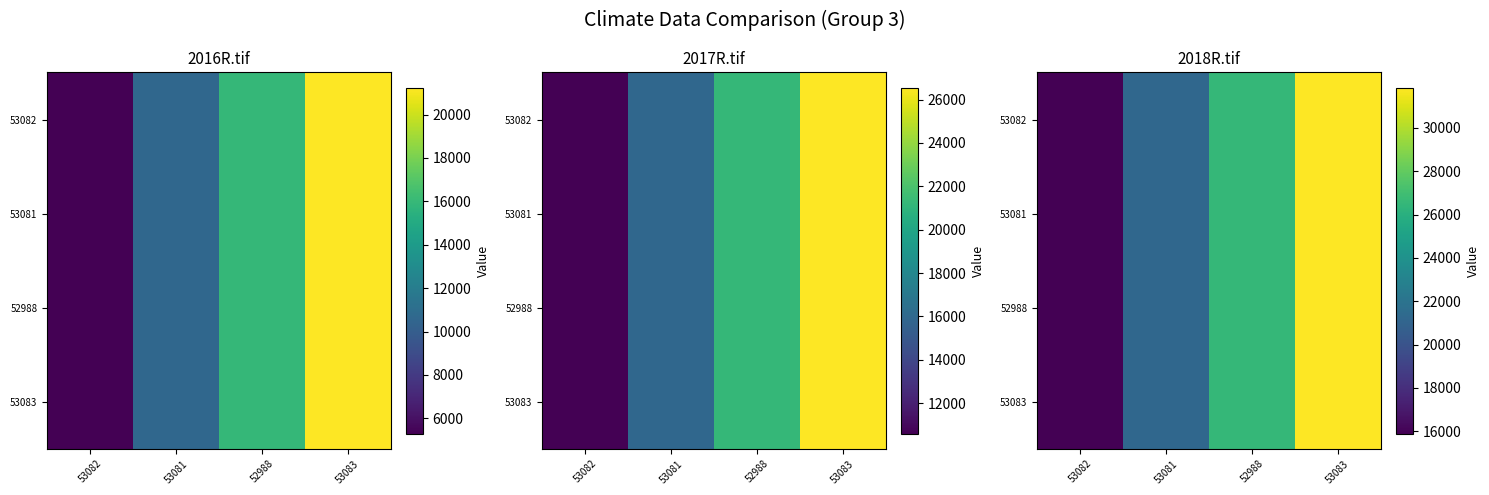

What is the total value across all series at 53083?

127340.4